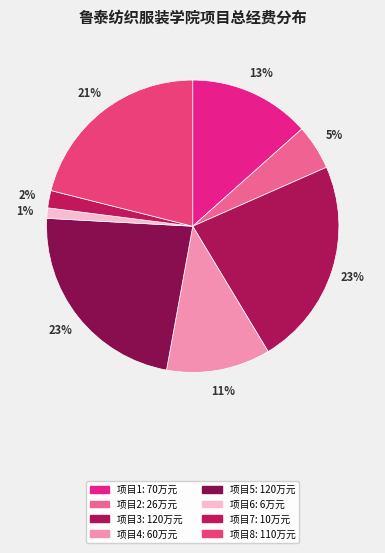

Count the number of slices in the pie.

8